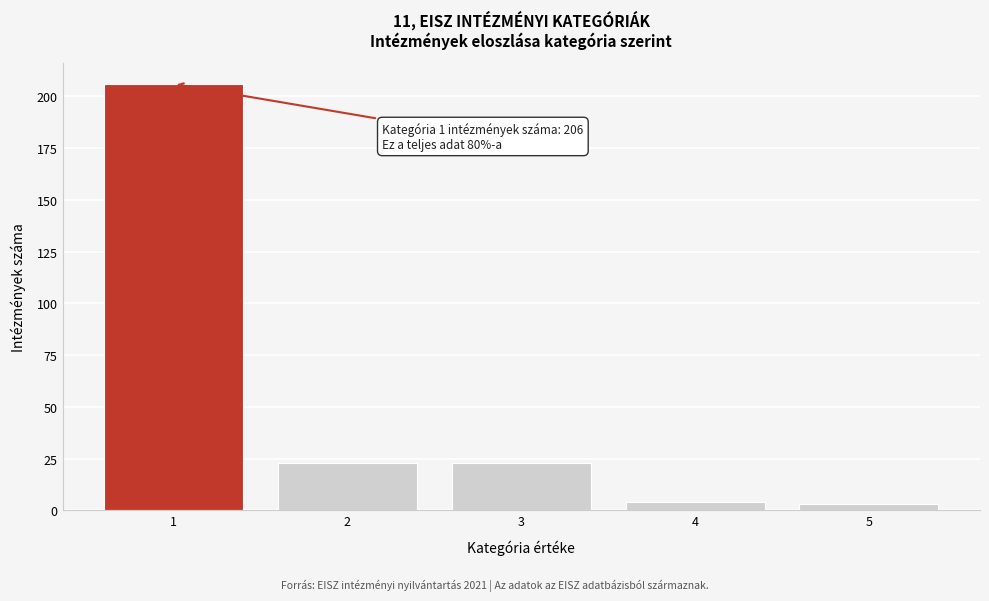

Which range on the x-axis has the tallest bar?

0.5 to 1.5